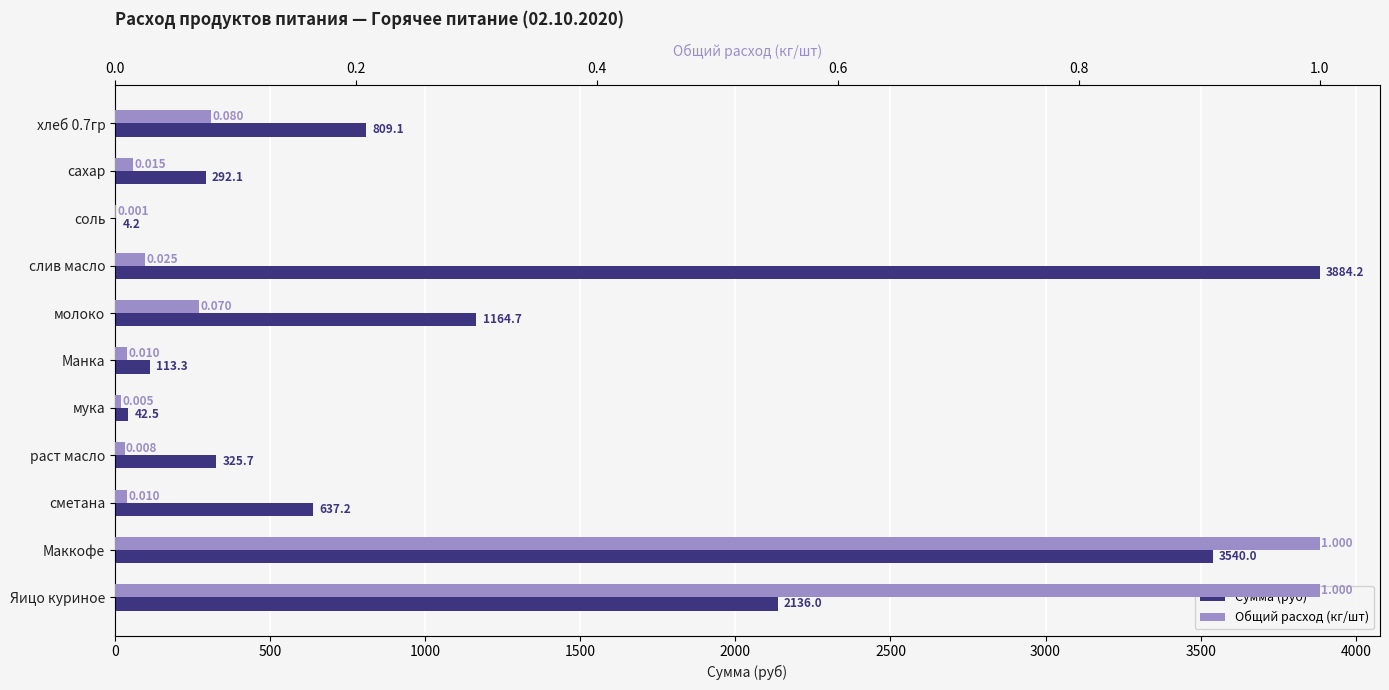

What is the value of the Сумма (руб) bar at the 9th from the left?

637.2